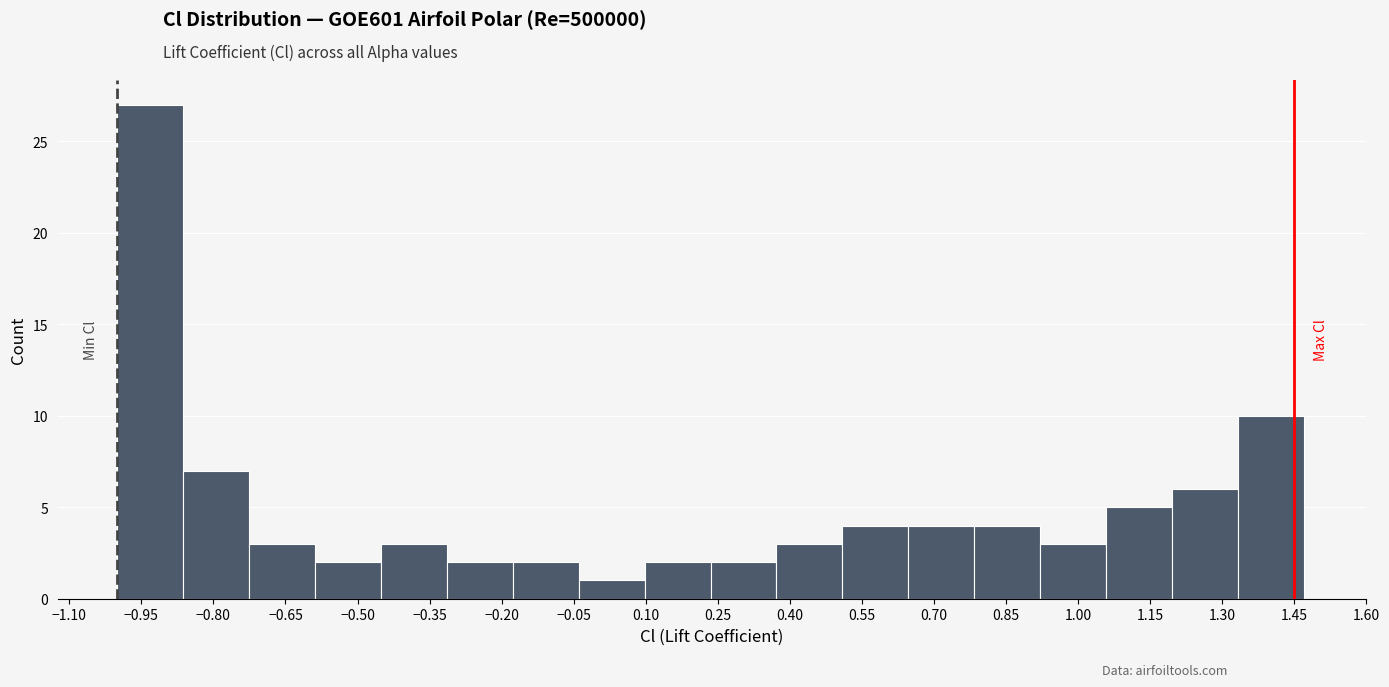

Reading left to right, list every bar in this chart as the range it spans on the x-axis followed by its height. Neither the bar edges nor the heights are printed on the chart, so give them approximately, as read against the axes.

-1.00 to -0.86: 27
-0.86 to -0.72: 7
-0.72 to -0.58: 3
-0.58 to -0.46: 2
-0.46 to -0.32: 3
-0.32 to -0.18: 2
-0.18 to -0.04: 2
-0.04 to 0.10: 1
0.10 to 0.24: 2
0.24 to 0.38: 2
0.38 to 0.50: 3
0.50 to 0.64: 4
0.64 to 0.78: 4
0.78 to 0.92: 4
0.92 to 1.06: 3
1.06 to 1.20: 5
1.20 to 1.34: 6
1.34 to 1.48: 10